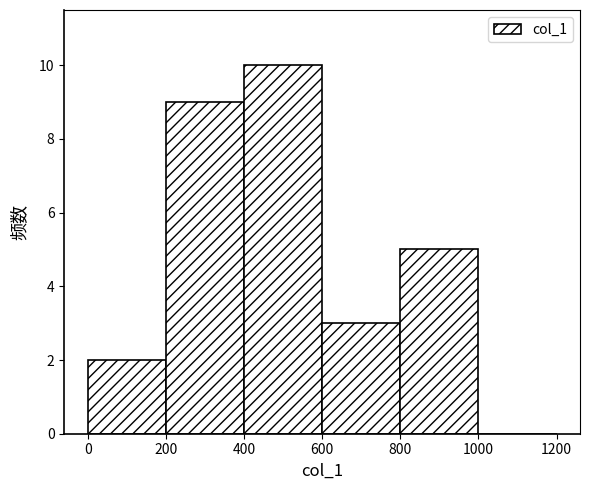

Reading left to right, list every bar in this chart as the range it spans on the x-axis followed by its height. The values are not printed on the chart, so give them approximately, as read against the axis.

0 to 200: 2
200 to 400: 9
400 to 600: 10
600 to 800: 3
800 to 1000: 5
1000 to 1200: 0